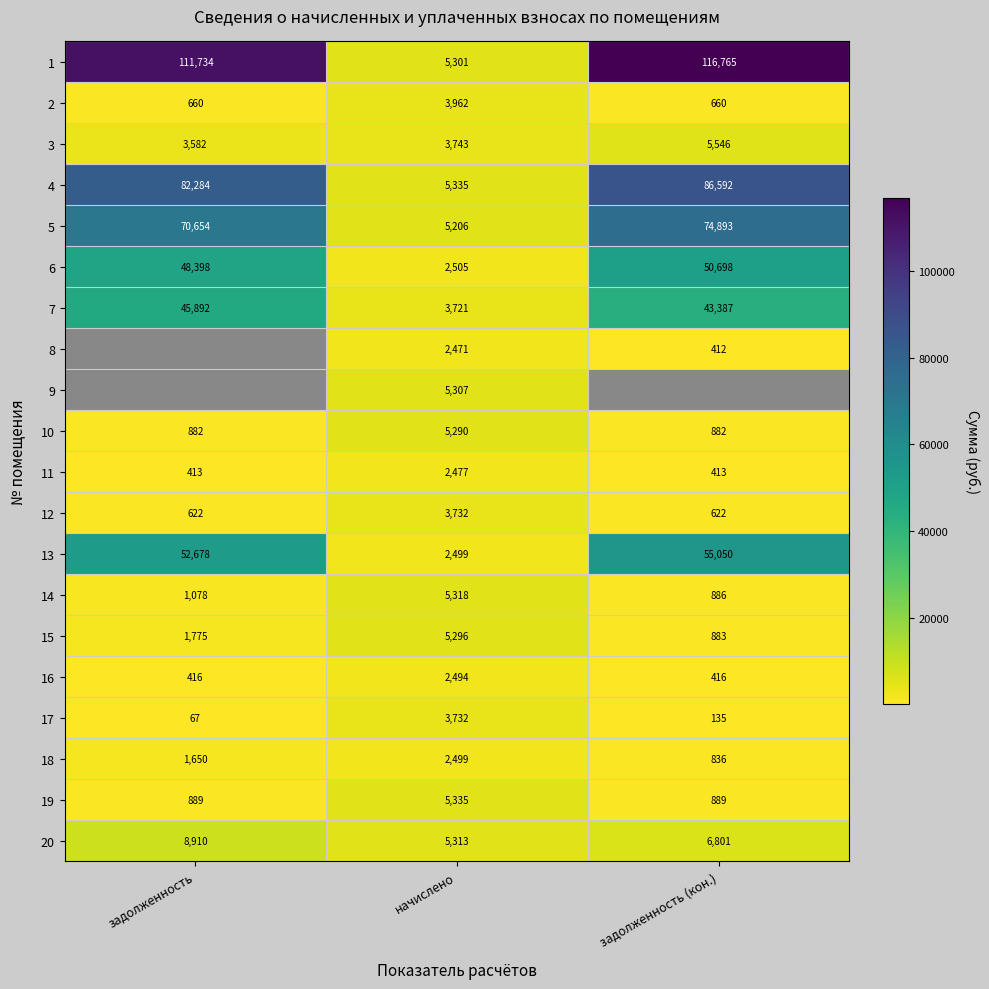

List the labels in order of 15 value, smallest first.

задолженность (кон.), задолженность, начислено